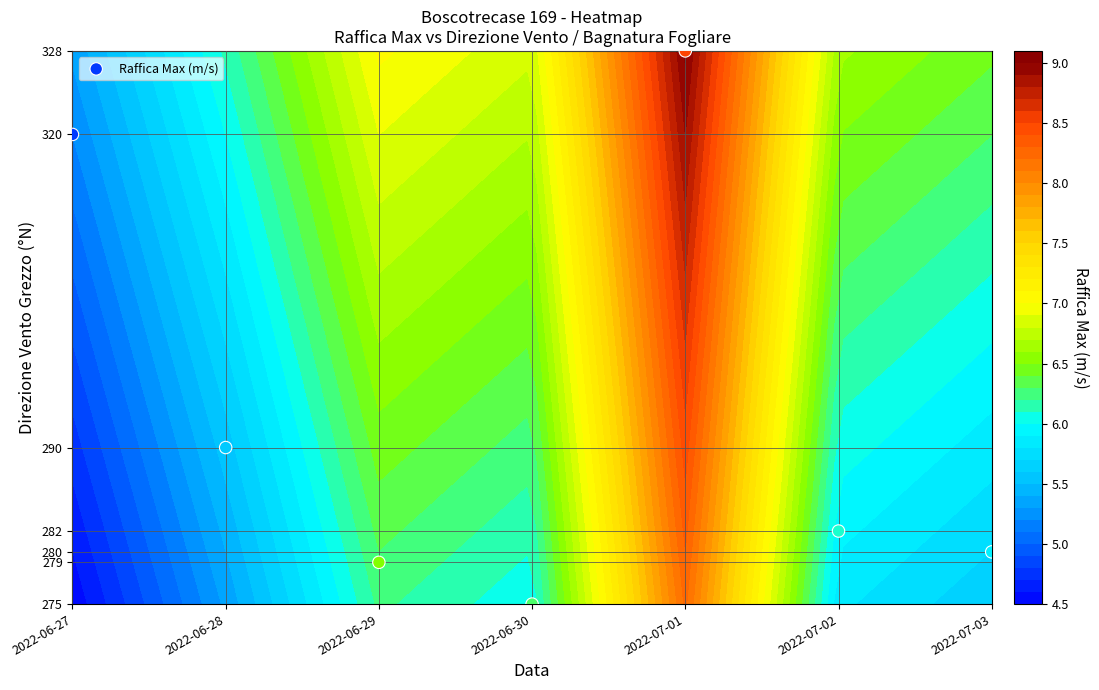

Reading left to right, extract all data points from this chart.

320	290	279	275	328	282	280